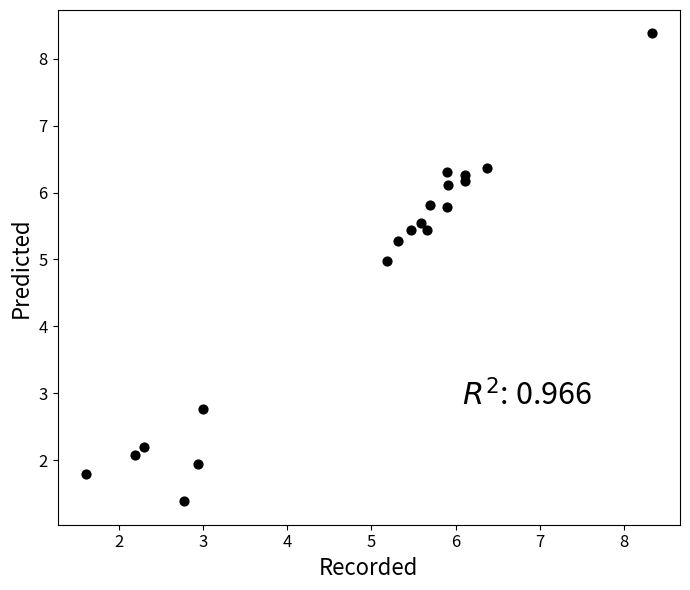

What Y value in the scatter plot is closest to 4?

5.0